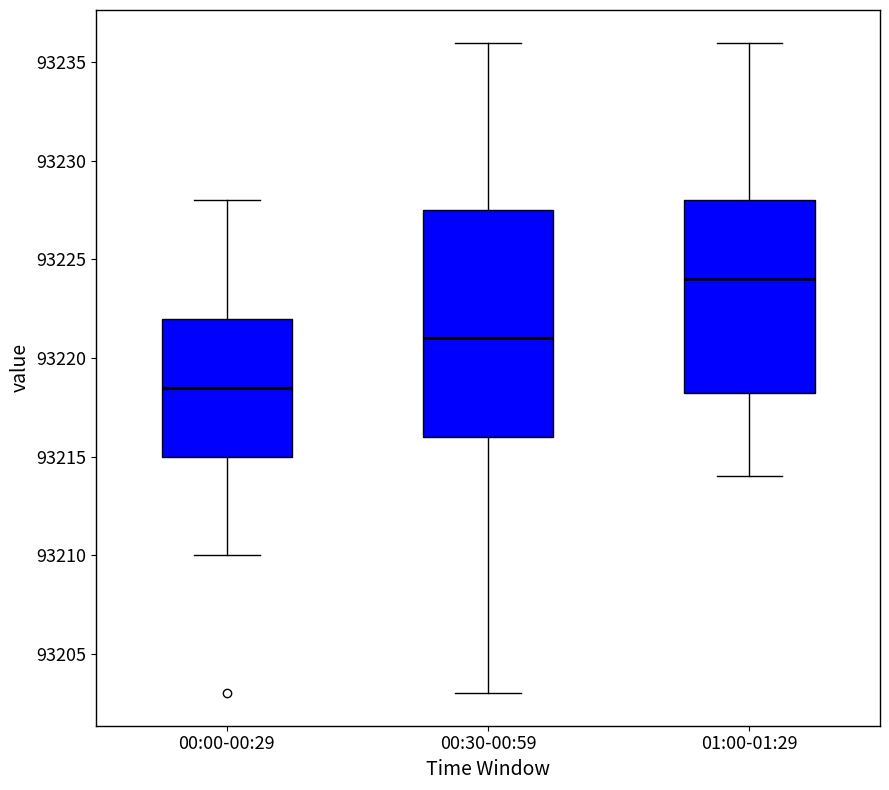

Reading left to right, read every box against the y-axis: the position of its median line, the range the box covers, and the ends of its whiskers. The values are not printed on the chart, so give them approximately, as read against the axis.

00:00-00:29: median 93218.5, box 93215.0 to 93222.0, whiskers 93210.0 to 93228.0
00:30-00:59: median 93221.0, box 93216.0 to 93227.5, whiskers 93203.0 to 93236.0
01:00-01:29: median 93224.0, box 93218.5 to 93228.0, whiskers 93214.0 to 93236.0